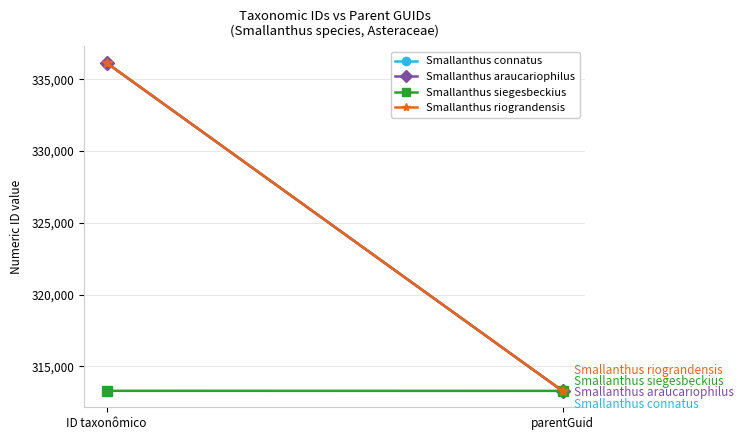

What is the approximate value of Smallanthus siegesbeckius at ID taxonômico?

313303